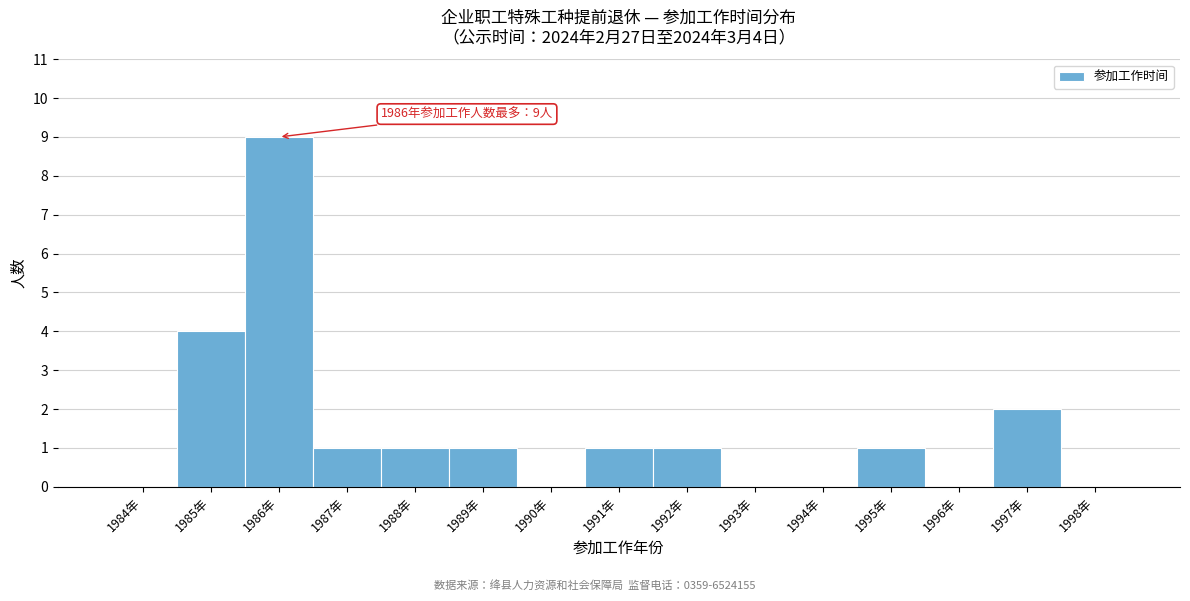

Reading left to right, extract all data points from this chart.

1984年=0	1985年=4	1986年=9	1987年=1	1988年=1	1989年=1	1990年=0	1991年=1	1992年=1	1993年=0	1994年=0	1995年=1	1996年=0	1997年=2	1998年=0